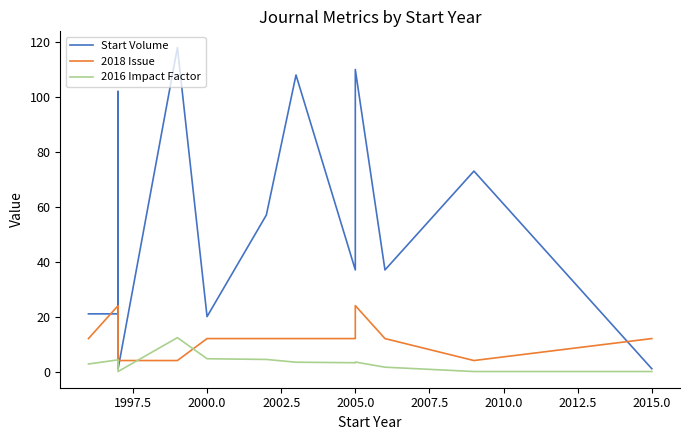

How many values in the 2018 Issue series are below 12?

3